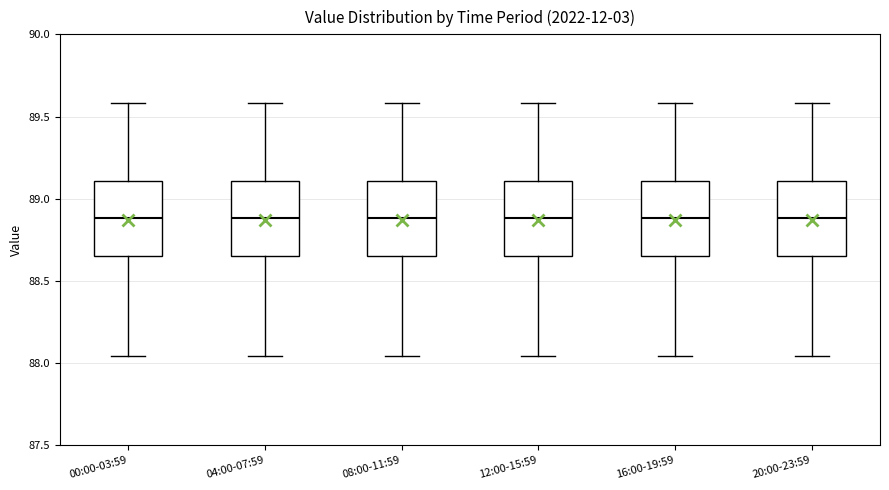

Where is the upper edge of the box for 20:00-23:59 on the y-axis? The values are not printed on the chart, so give them approximately, as read against the axis.

89.10